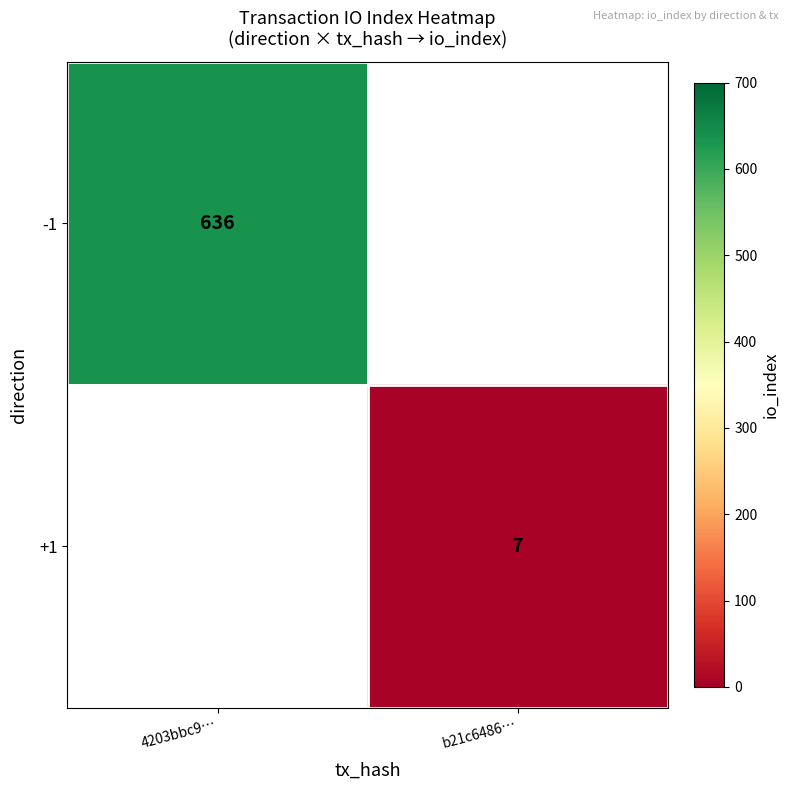

Is the value of -1 at 4203bbc9… greater than the value of +1 at b21c6486…?

Yes